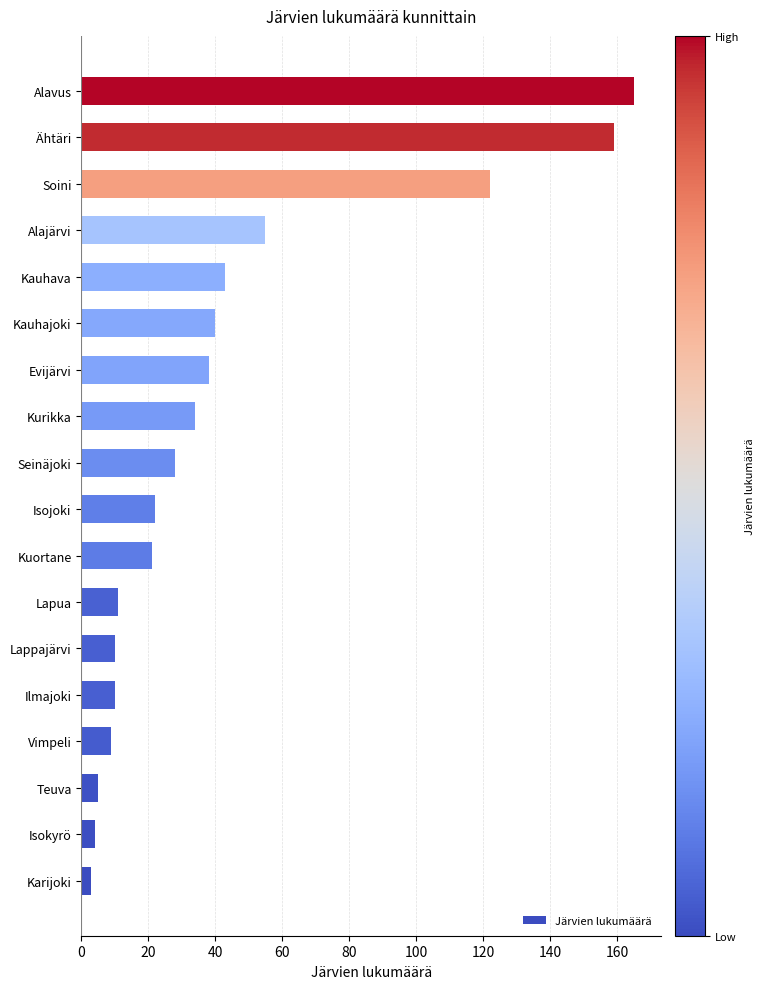

What is the change in value from Evijärvi to Alajärvi?

+17